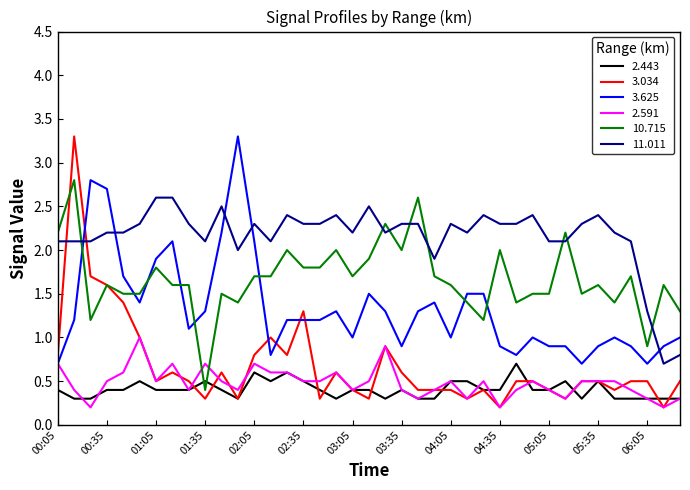

Which series has the largest range (max minus min)?

3.034